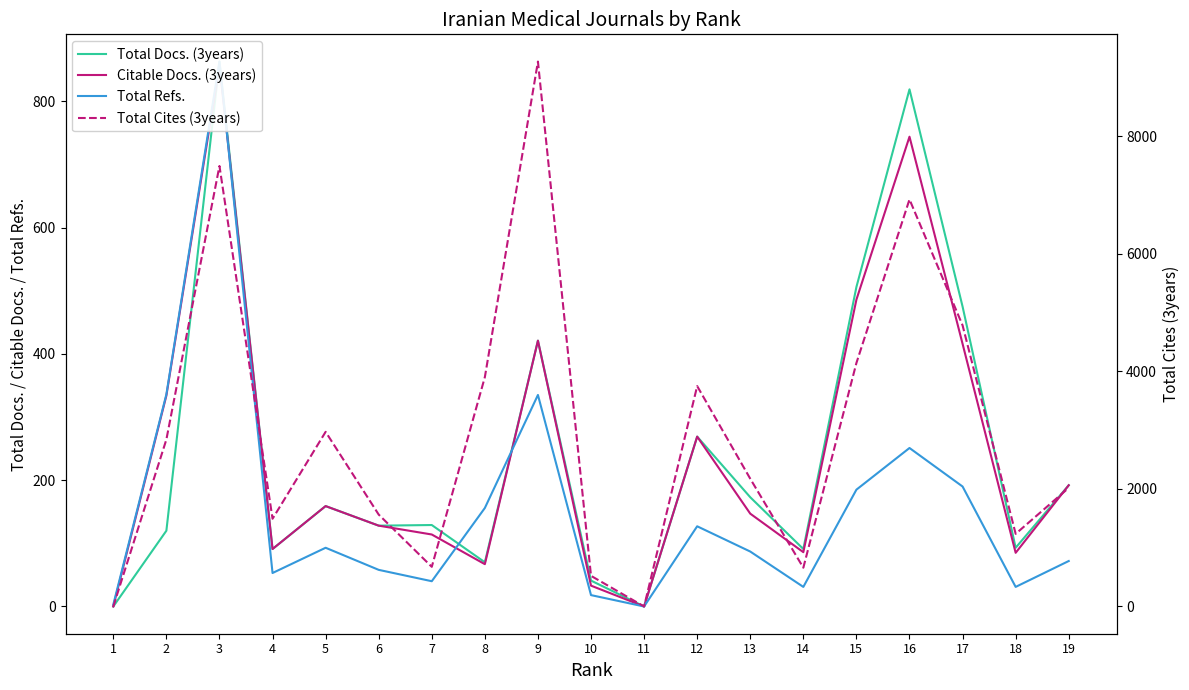

Rank the series by their maximum value, from lowest to highest.

Citable Docs. (3years), Total Docs. (3years), Total Refs., Total Cites (3years)